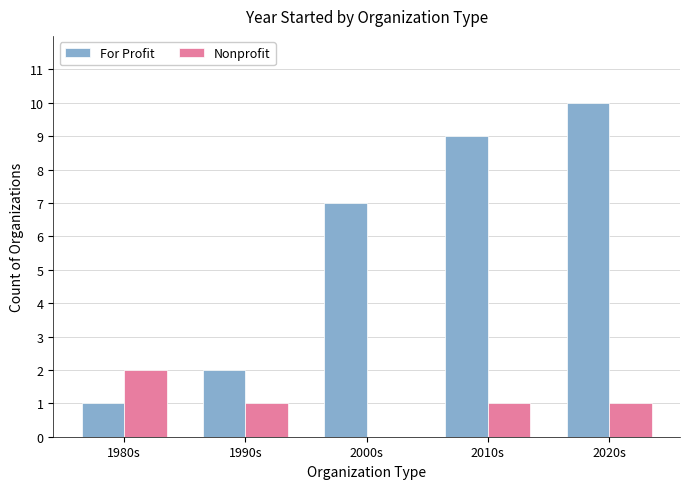

What is the total value across all series at 1980s?

3